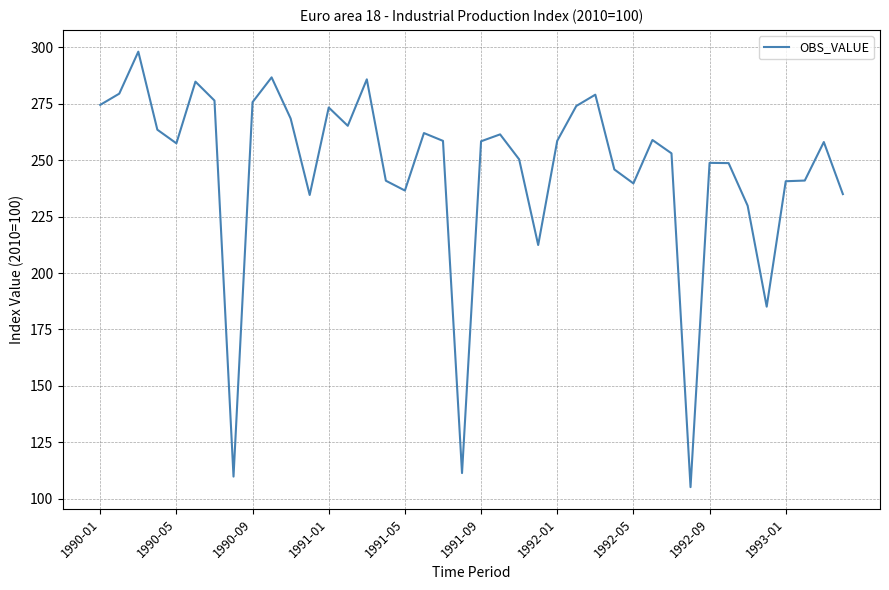

What is the difference between the maximum and minimum values?

192.9